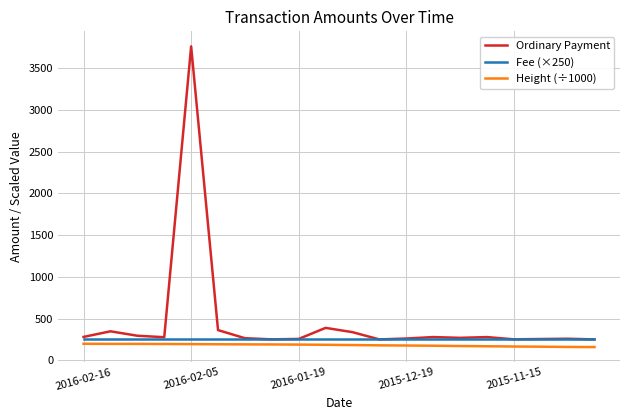

What is the maximum value shown in the chart?

3762.3